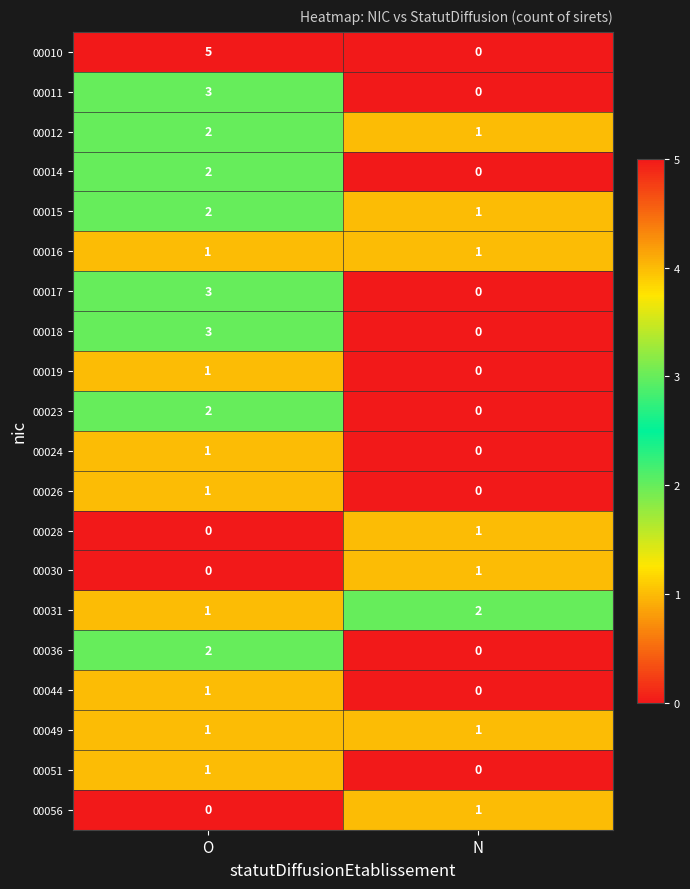

What is the sum of the 00015 values at N and O?

3